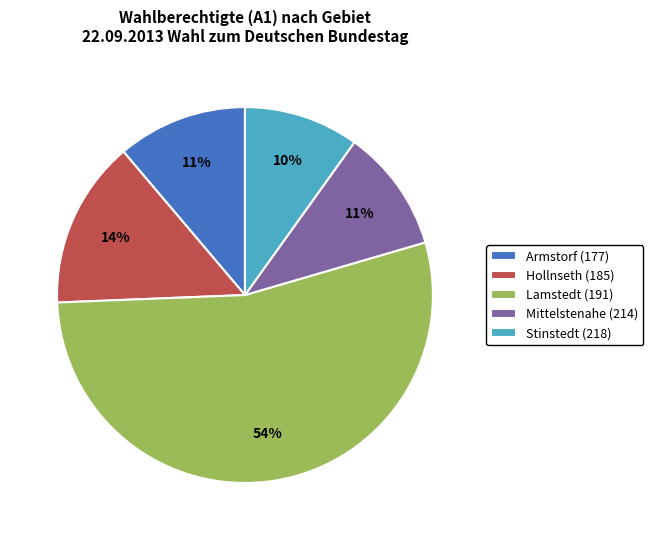

How many segments does this pie chart have?

5